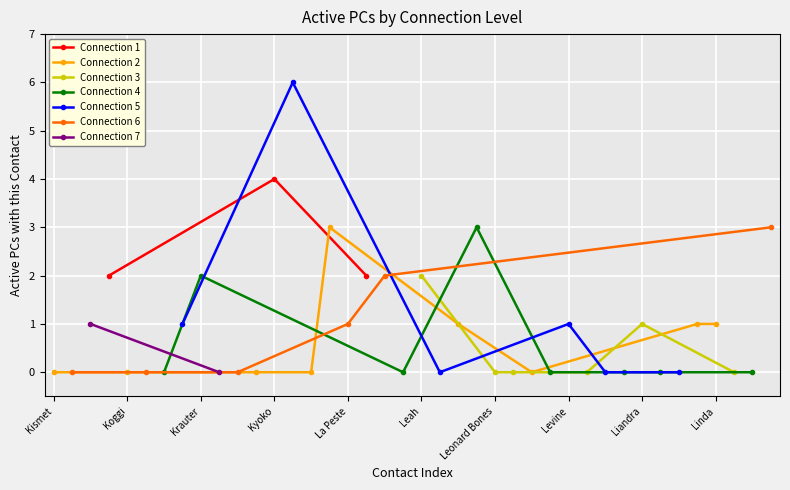

What is the difference between the maximum and minimum values?

6